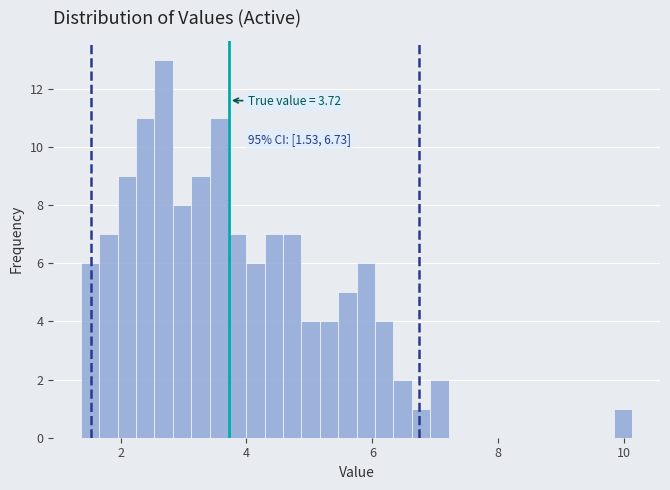

Read against the x-axis, roughly where is the centre of the tallest bar?

2.6